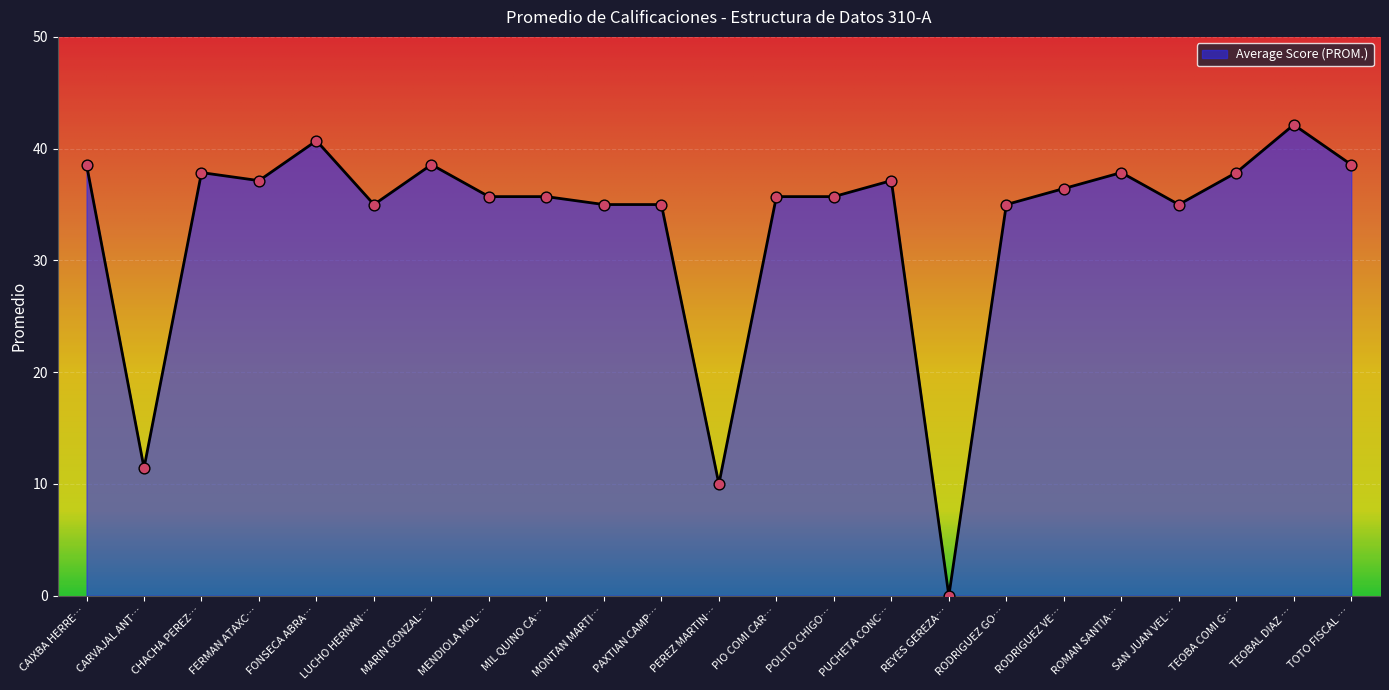

Between MONTAN MARTI… and MARIN GONZAL…, which is larger?

MARIN GONZAL…